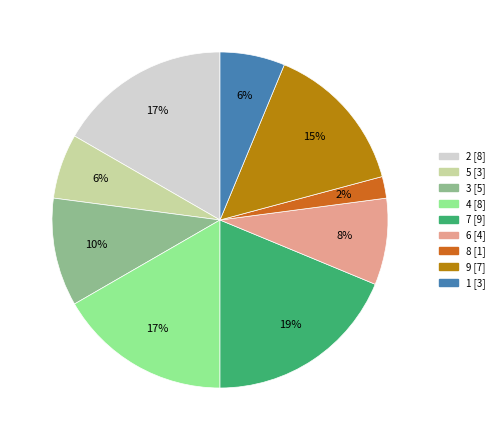

Is there a majority slice in this chart?

No